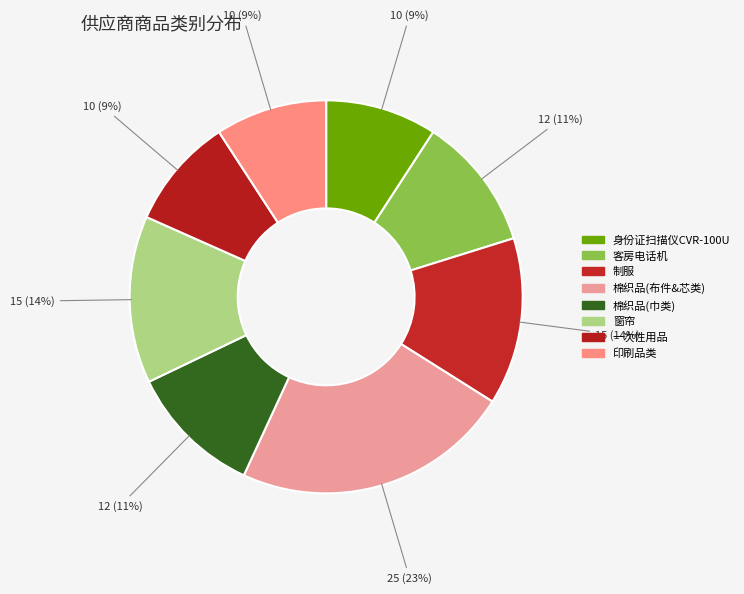

How many slices are in this pie chart?

8